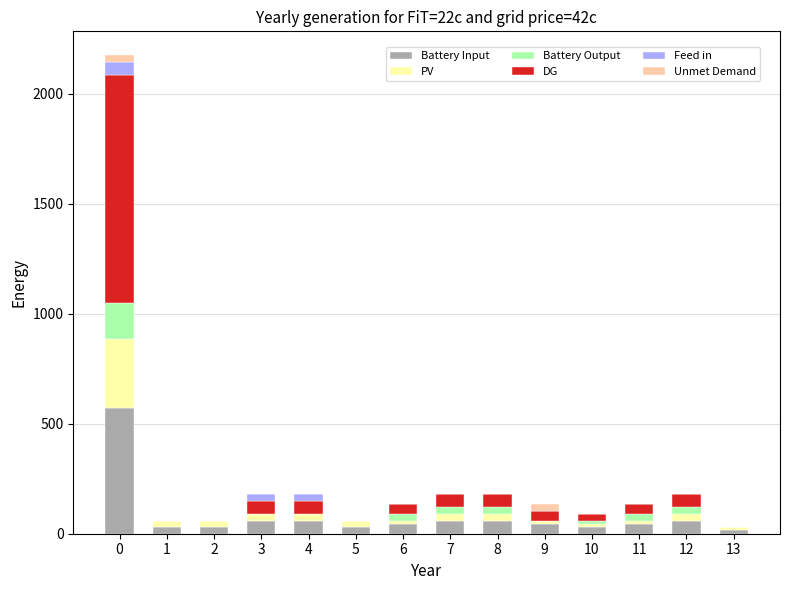

What is the maximum value for Battery Input?

570